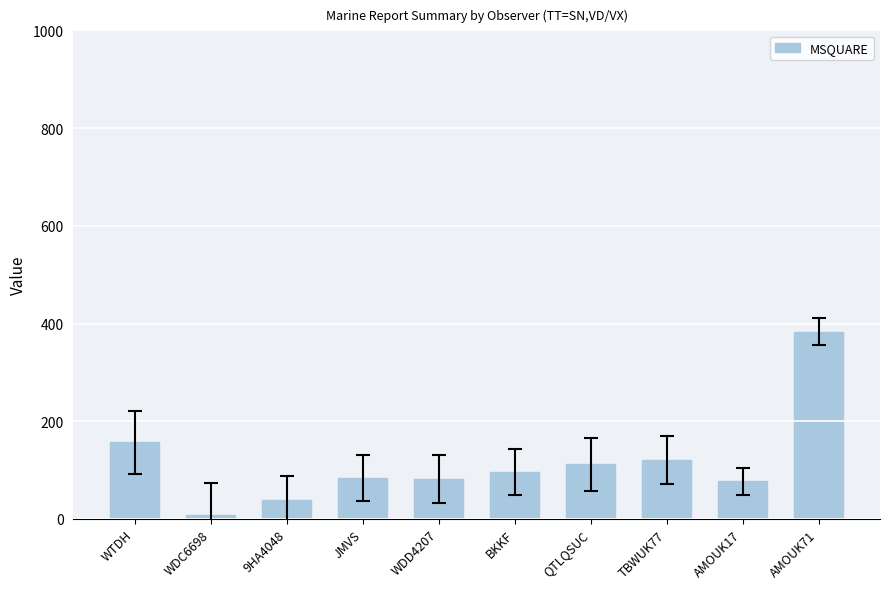

Approximately how many times larger is the value at WDD4207 compared to AMOUK17?

1.1